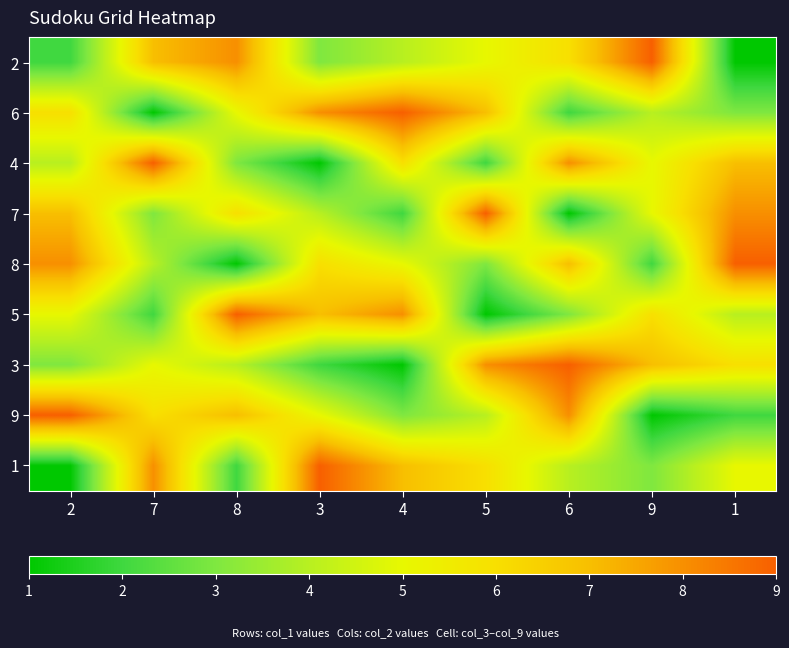

Reading left to right, list all the values displayed in this chart.

2: 2=2	7=7	8=8	3=3	4=4	5=5	6=6	9=9	1=1
6: 2=6	7=1	8=5	3=8	4=9	5=7	6=2	9=4	1=3
4: 2=4	7=9	8=3	3=1	4=6	5=2	6=8	9=5	1=7
7: 2=7	7=3	8=6	3=4	4=2	5=9	6=1	9=5	1=8
8: 2=8	7=4	8=1	3=6	4=5	5=3	6=7	9=2	1=9
5: 2=5	7=2	8=9	3=7	4=8	5=1	6=3	9=6	1=4
3: 2=3	7=5	8=4	3=2	4=1	5=8	6=9	9=7	1=6
9: 2=9	7=6	8=7	3=5	4=3	5=4	6=8	9=1	1=2
1: 2=1	7=8	8=2	3=9	4=7	5=6	6=4	9=3	1=5